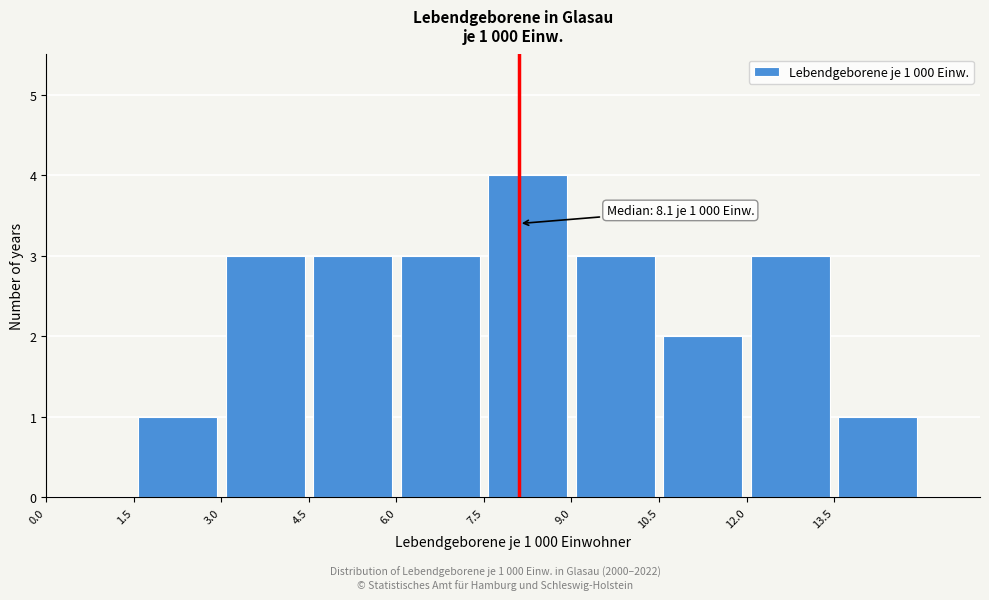

Which range on the x-axis has the tallest bar?

7.5 to 9.0